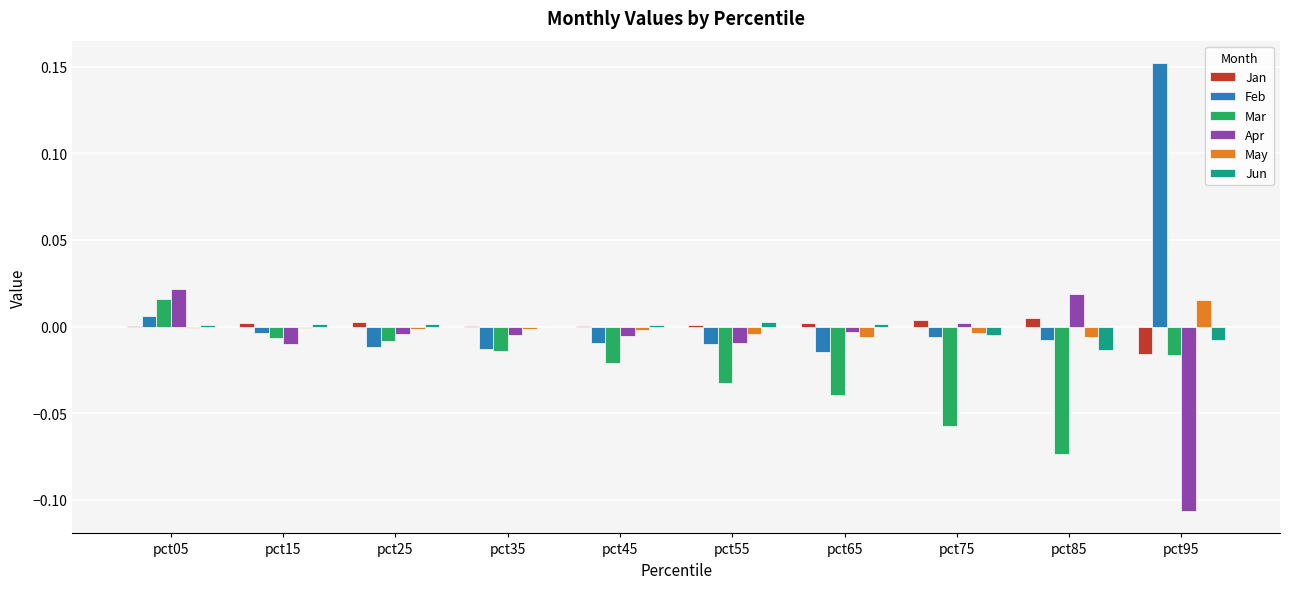

Between pct25 and pct85, which series saw the biggest shift?

Mar